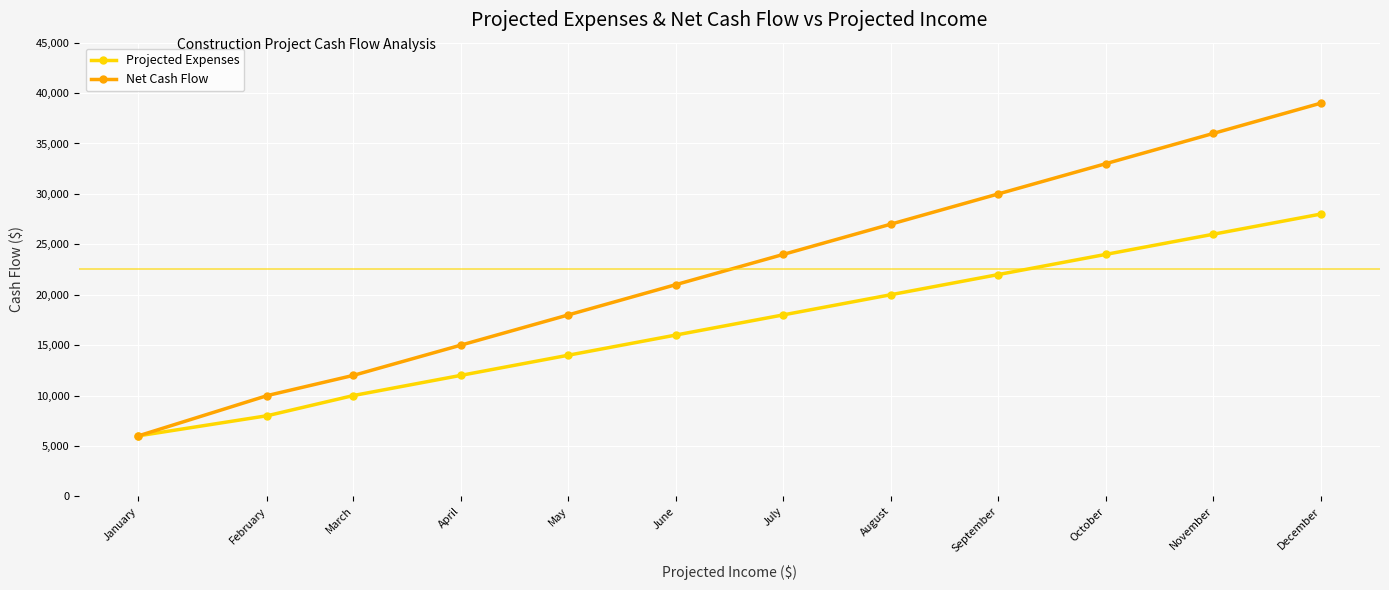

List the labels in order of Net Cash Flow value, largest first.

December, November, October, September, August, July, June, May, April, March, February, January